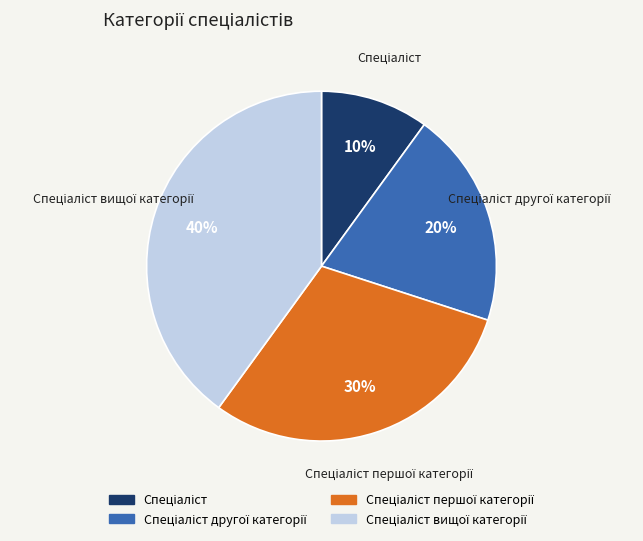

Is there any slice that represents more than half of the pie?

No